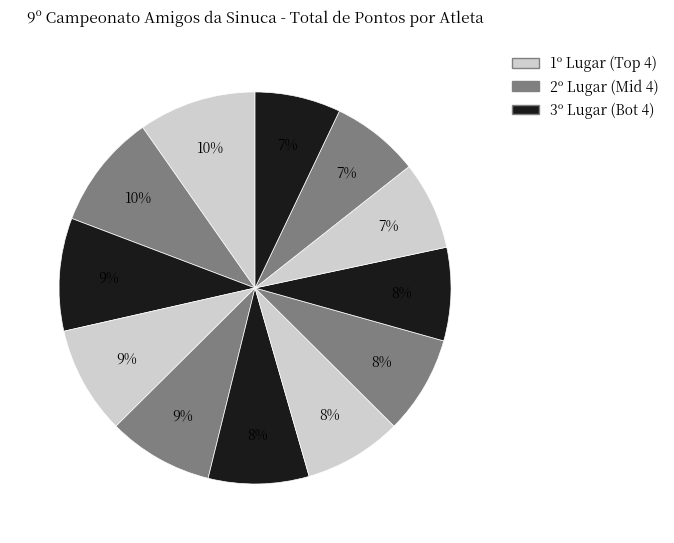

How many segments does this pie chart have?

12